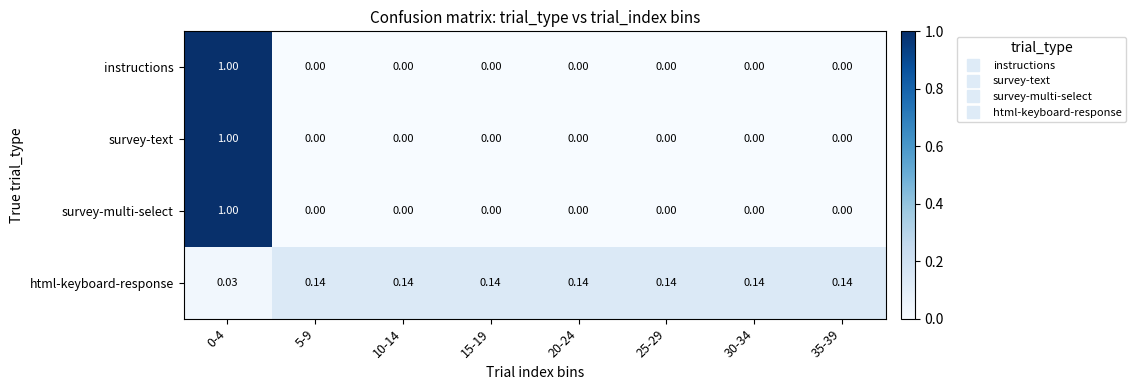

Is the value of survey-text at 5-9 greater than the value of html-keyboard-response at 20-24?

No